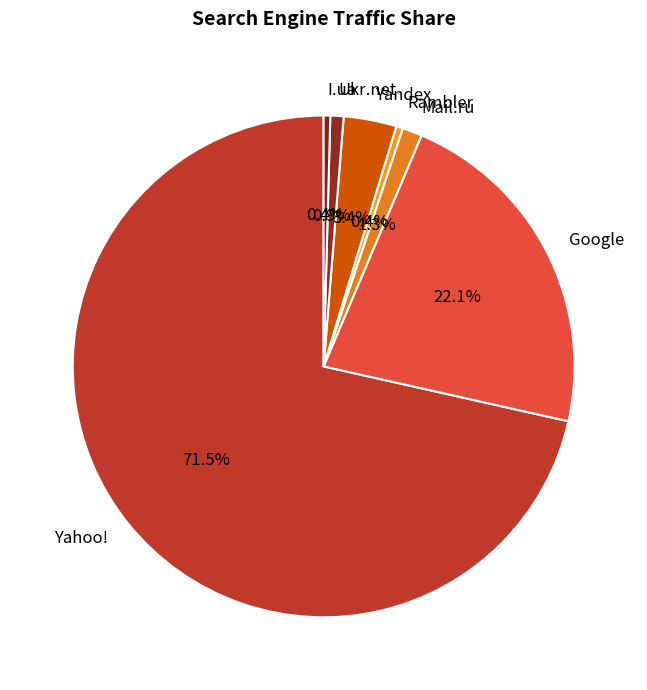

To the nearest percent, what is the difference between the Google and Ukr.net slice percentages?

21%